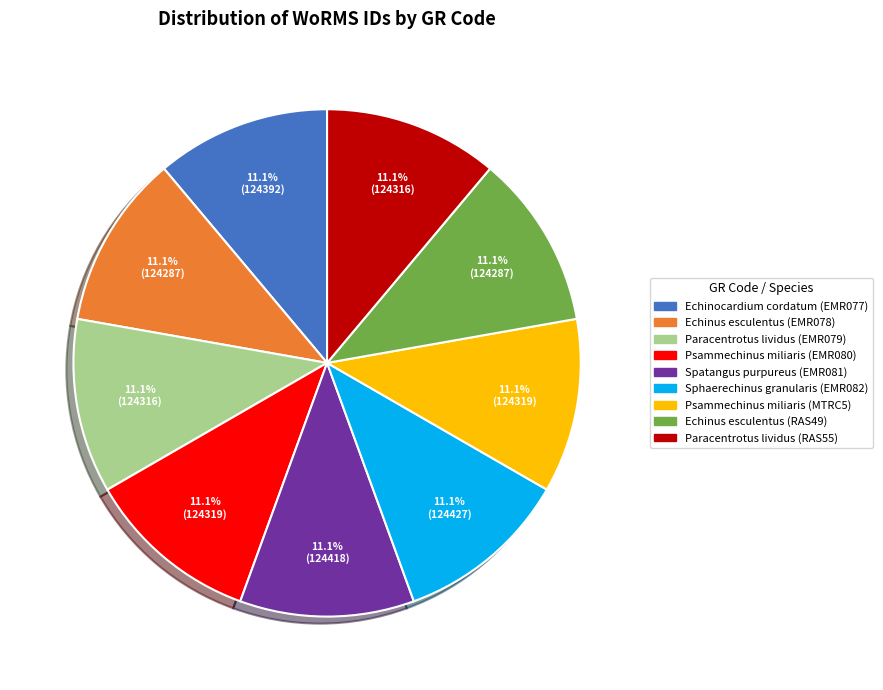

Does Sphaerechinus granularis (EMR082) account for over 50% of the chart?

No